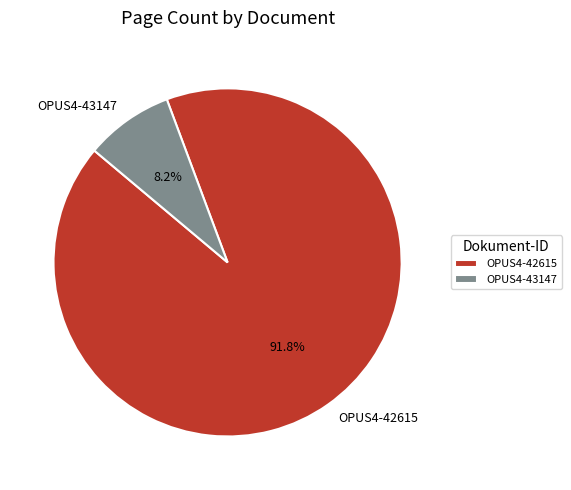

To the nearest percent, what portion does OPUS4-42615 represent?

92%